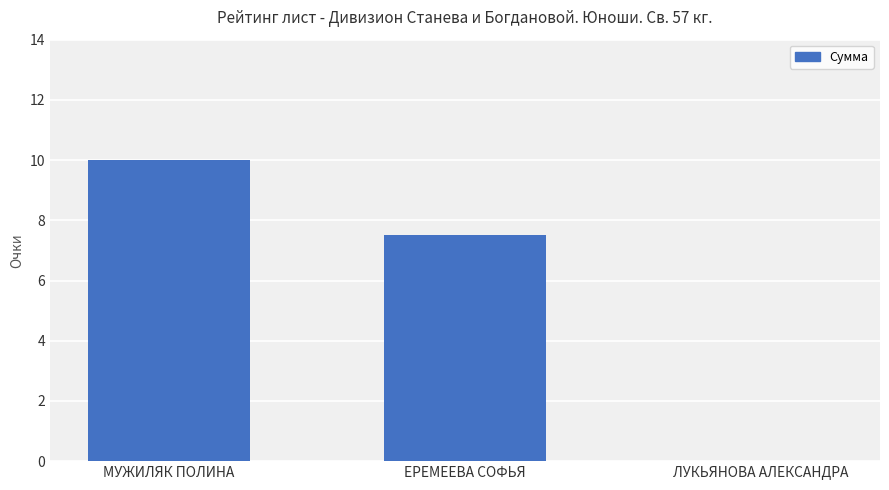

Approximately how many times larger is the value at ЕРЕМЕЕВА СОФЬЯ compared to МУЖИЛЯК ПОЛИНА?

0.8